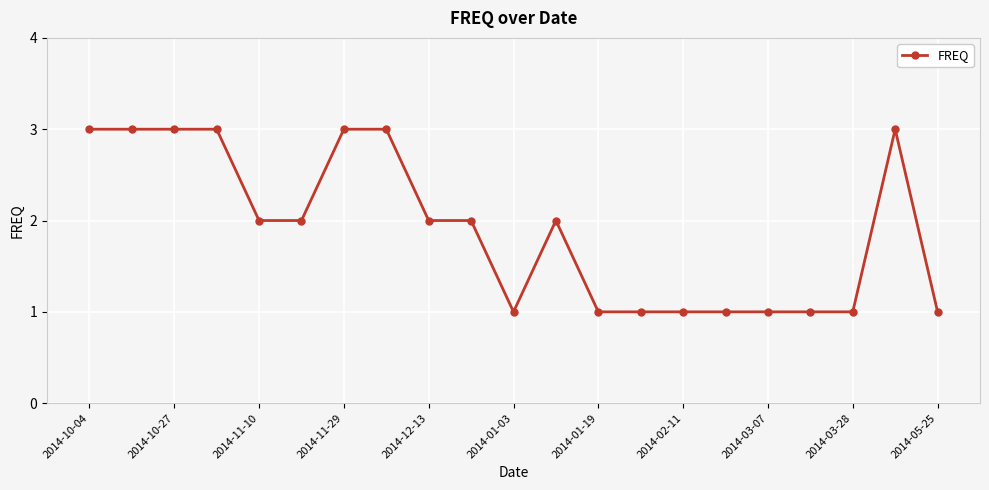

Count the number of data series in this chart.

1